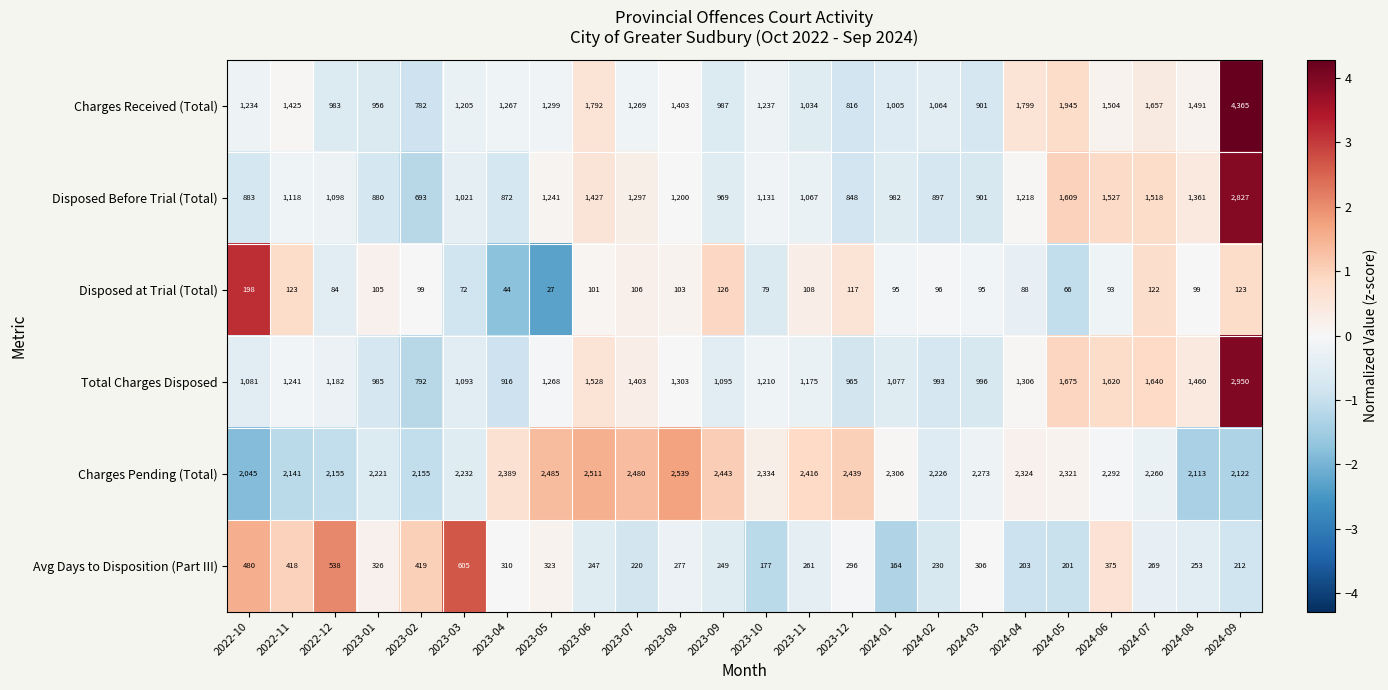

What is the difference between the Disposed Before Trial (Total) values at 2023-06 and 2024-05?

182